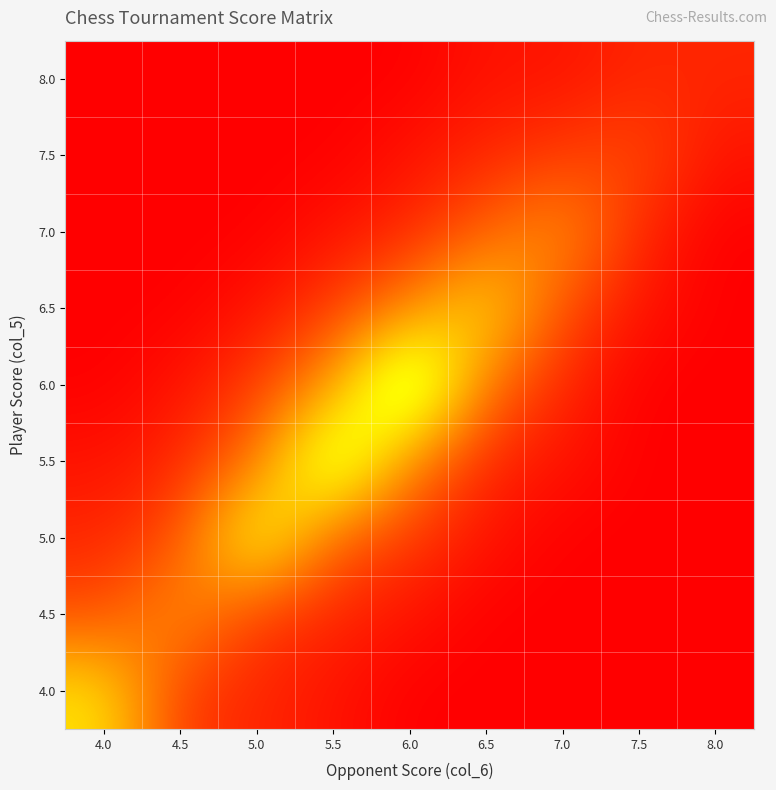

Reading left to right, what are all the values shown in this chart?

4.0: 4.0=0.6	4.5=0.1	5.0=0.1	5.5=0.1	6.0=0.0	6.5=0.0	7.0=0.0	7.5=0.0	8.0=0.0
4.5: 4.0=0.2	4.5=0.4	5.0=0.1	5.5=0.1	6.0=0.1	6.5=0.0	7.0=0.0	7.5=0.0	8.0=0.0
5.0: 4.0=0.1	4.5=0.2	5.0=0.8	5.5=0.2	6.0=0.1	6.5=0.1	7.0=0.0	7.5=0.0	8.0=0.0
5.5: 4.0=0.1	4.5=0.1	5.0=0.3	5.5=0.9	6.0=0.3	6.5=0.1	7.0=0.1	7.5=0.0	8.0=0.0
6.0: 4.0=0.0	4.5=0.1	5.0=0.1	5.5=0.4	6.0=1.0	6.5=0.3	7.0=0.1	7.5=0.0	8.0=0.0
6.5: 4.0=0.0	4.5=0.0	5.0=0.1	5.5=0.1	6.0=0.3	6.5=0.6	7.0=0.2	7.5=0.1	8.0=0.0
7.0: 4.0=0.0	4.5=0.0	5.0=0.0	5.5=0.1	6.0=0.1	6.5=0.2	7.0=0.4	7.5=0.1	8.0=0.0
7.5: 4.0=0.0	4.5=0.0	5.0=0.0	5.5=0.0	6.0=0.1	6.5=0.1	7.0=0.1	7.5=0.2	8.0=0.1
8.0: 4.0=0.0	4.5=0.0	5.0=0.0	5.5=0.0	6.0=0.0	6.5=0.1	7.0=0.1	7.5=0.1	8.0=0.1